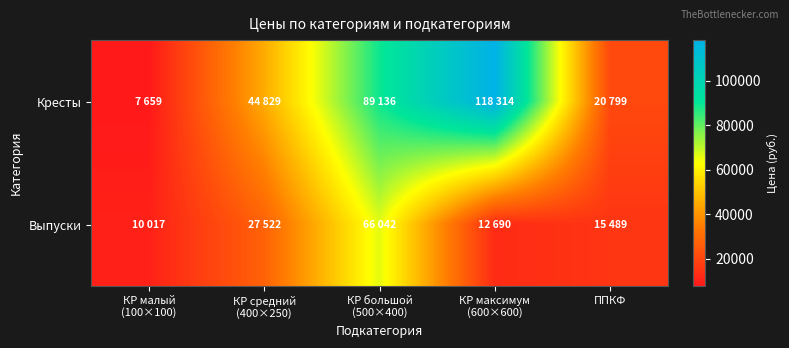

Rank the series at КР максимум (600×600) from lowest to highest value.

Выпуски, Кресты